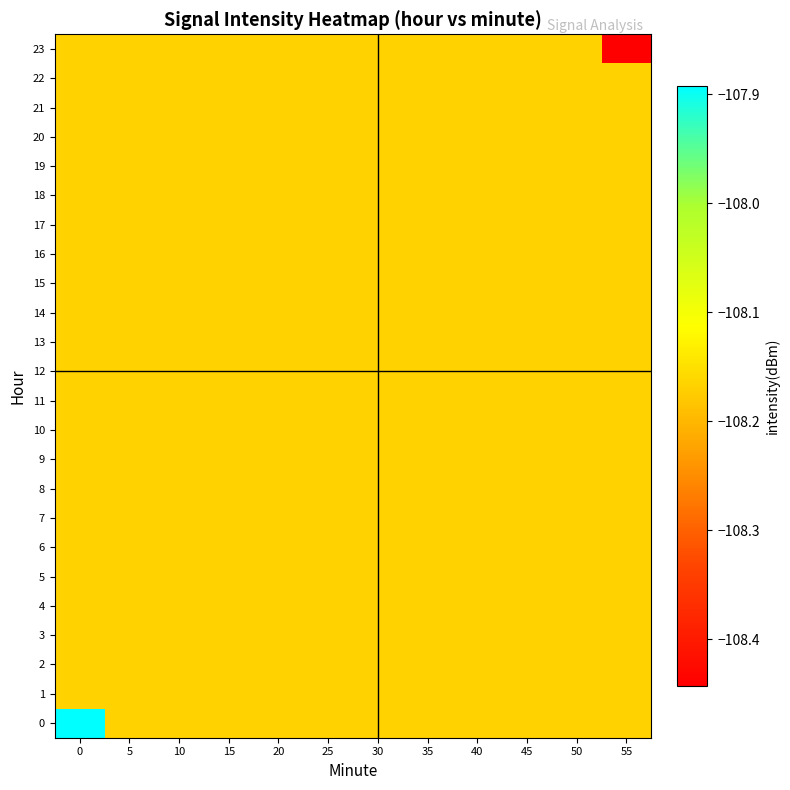

At how many categories does at least one series exceed -108?

1